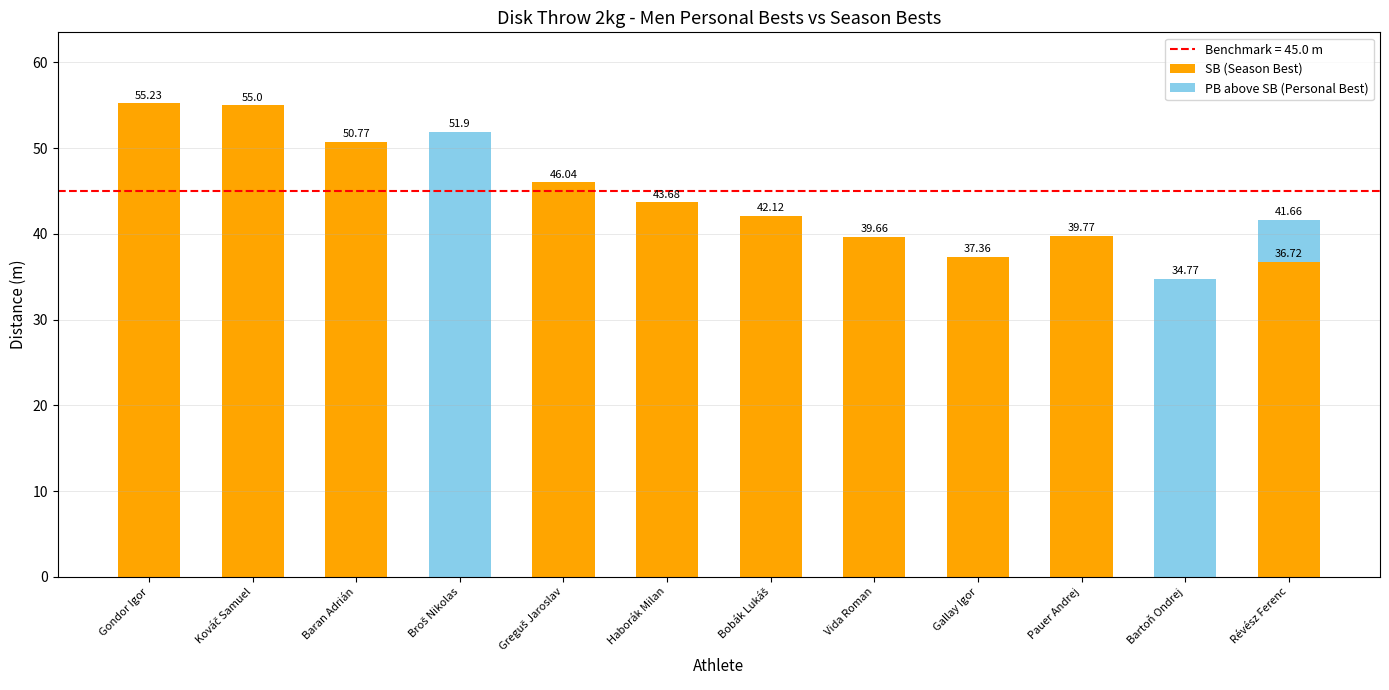

How many distinct data groups are displayed?

2